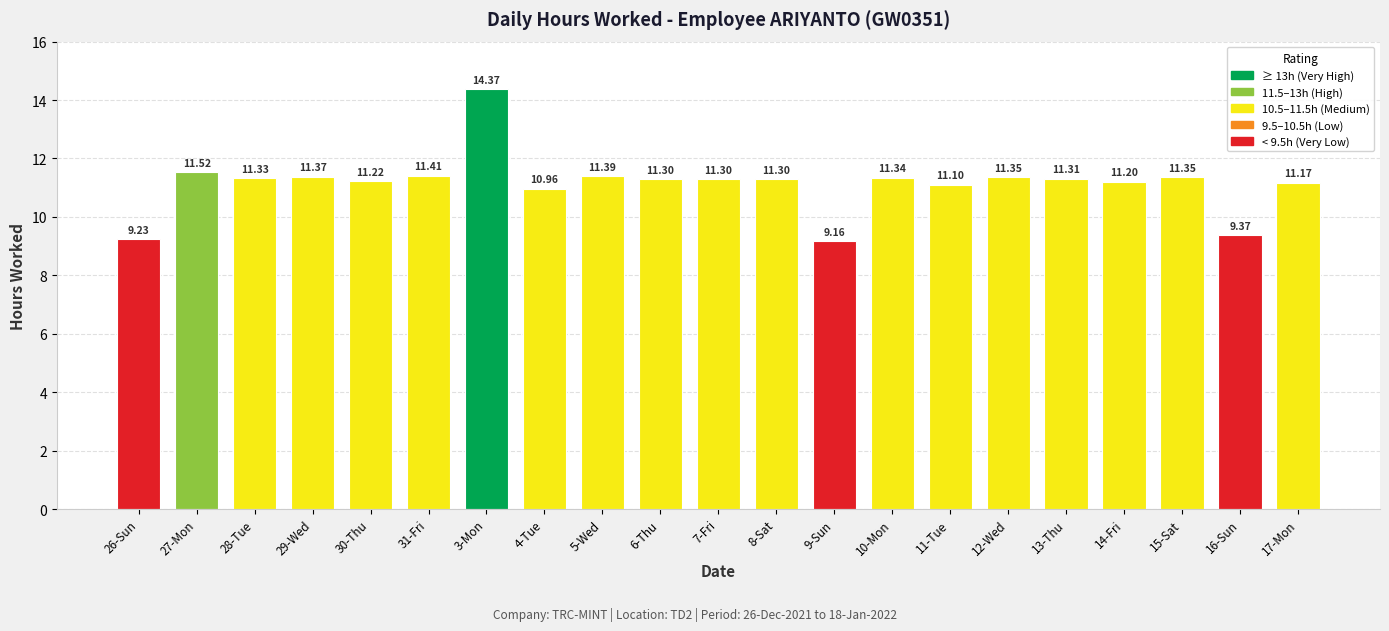

What is the average value?

11.1